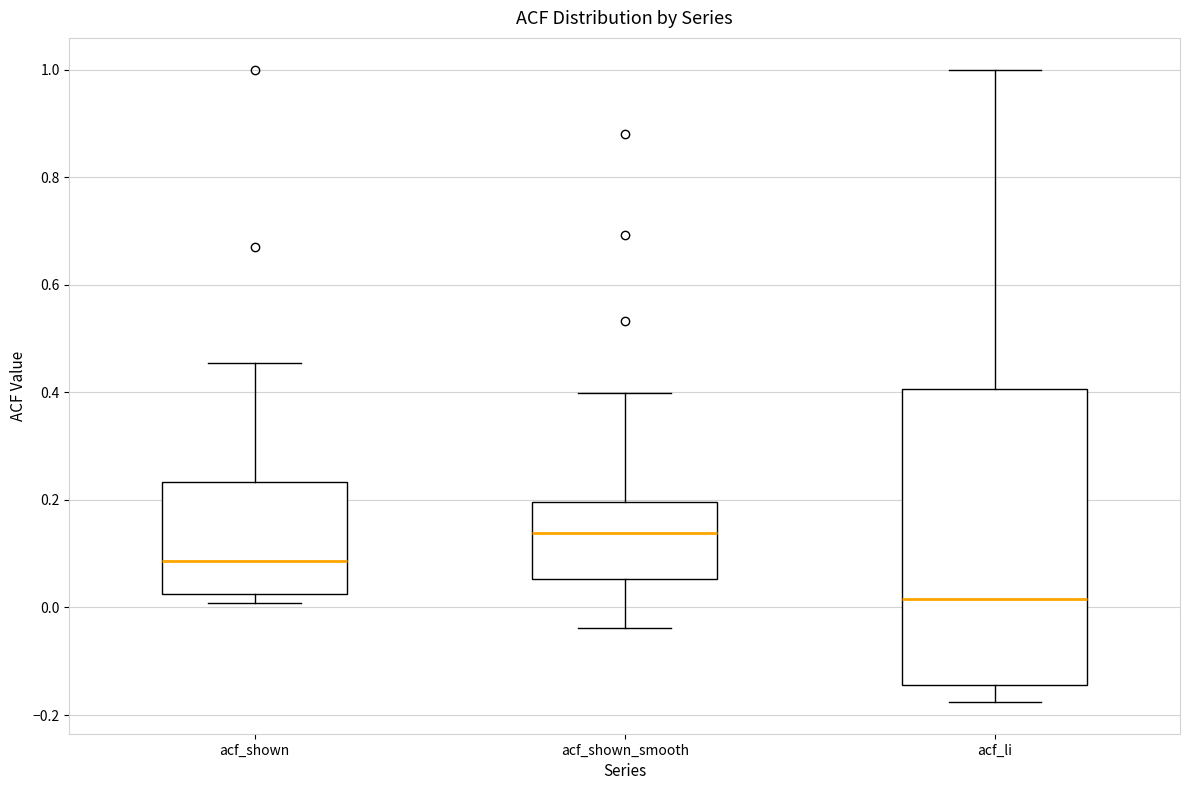

Reading left to right, transcribe this box plot: for each box, give where its median line is, the range the box spans, and where its two whiskers end, as read against the y-axis. The values are not printed on the chart, so give them approximately, as read against the axis.

acf_shown: median 0.08, box 0.02 to 0.24, whiskers 0.00 to 0.46
acf_shown_smooth: median 0.14, box 0.06 to 0.20, whiskers -0.04 to 0.40
acf_li: median 0.02, box -0.14 to 0.40, whiskers -0.18 to 1.00